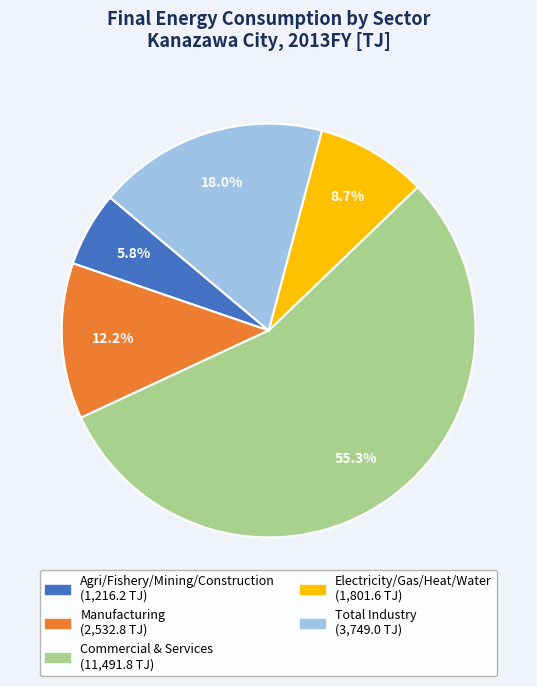

Does any single category account for the majority?

Yes